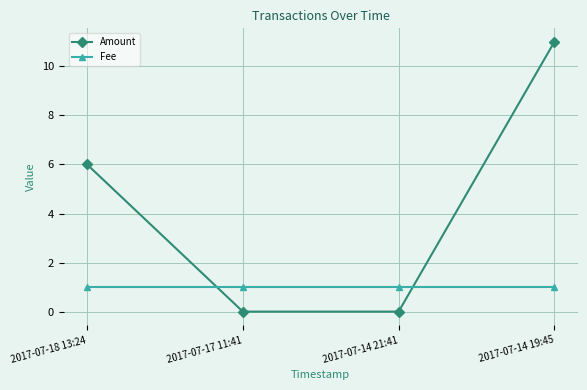

What are all the series names shown in the legend?

Amount, Fee